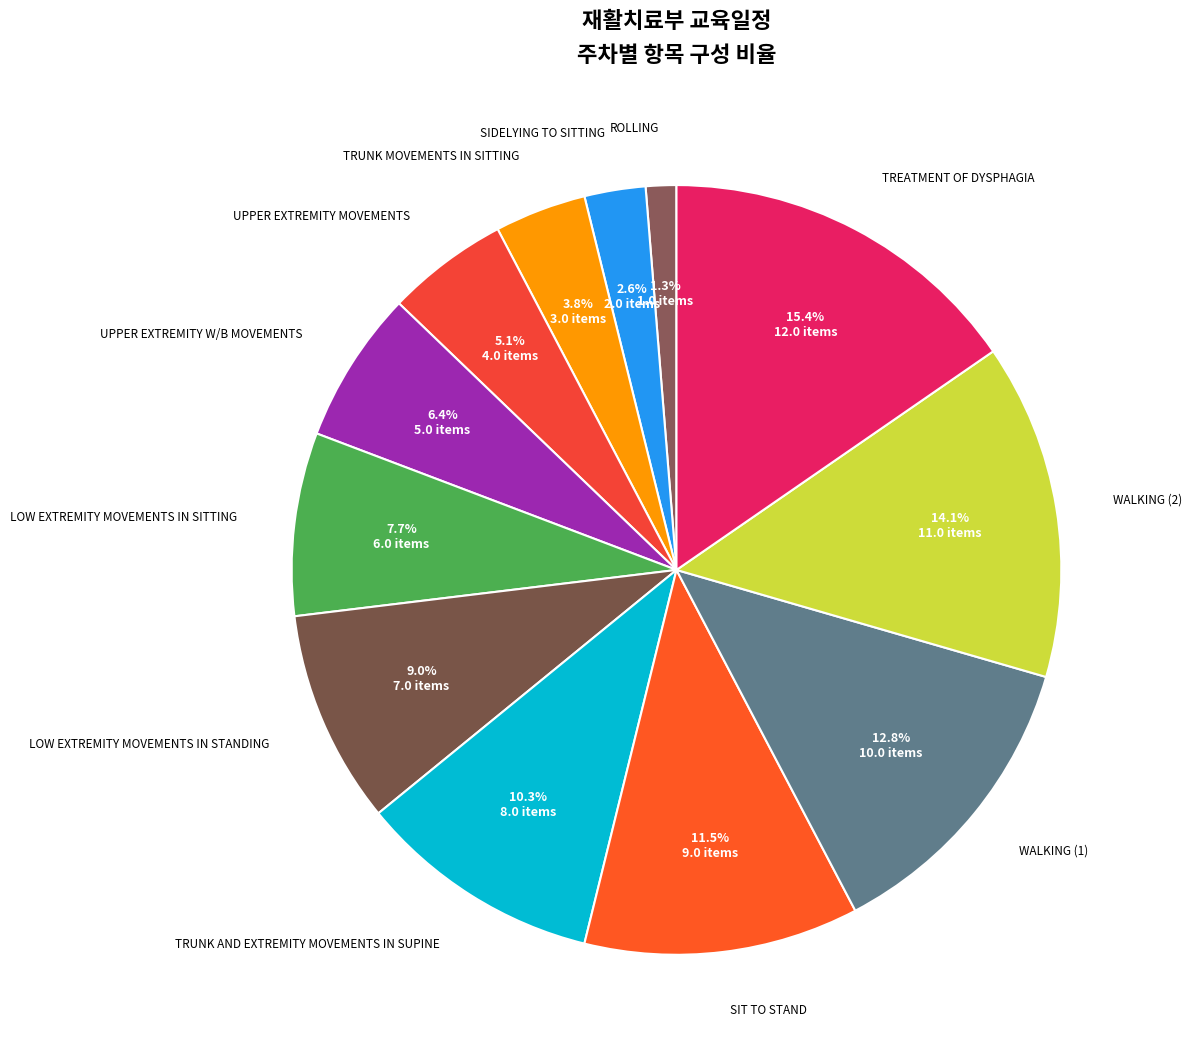

To the nearest percent, what is the difference between the SIT TO STAND and TRUNK AND EXTREMITY MOVEMENTS IN SUPINE slice percentages?

1%